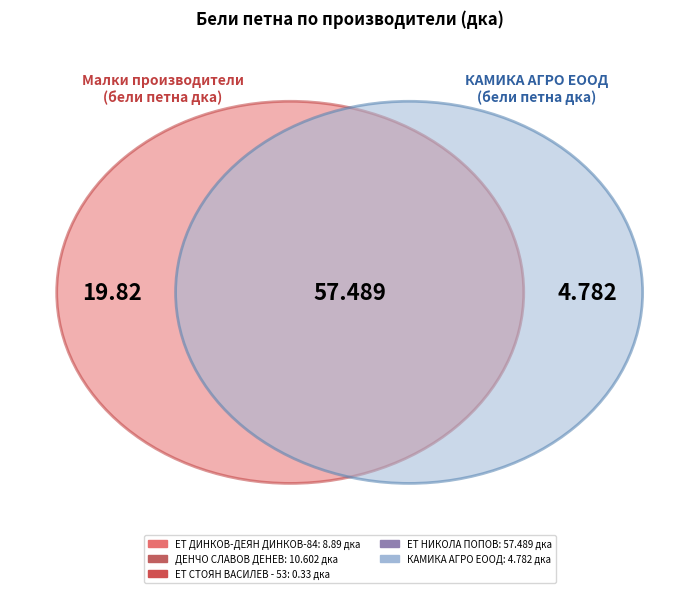

Which has a higher value, ДЕНЧО СЛАВОВ ДЕНЕВ or ЕТ ДИНКОВ-ДЕЯН ДИНКОВ-84?

ДЕНЧО СЛАВОВ ДЕНЕВ